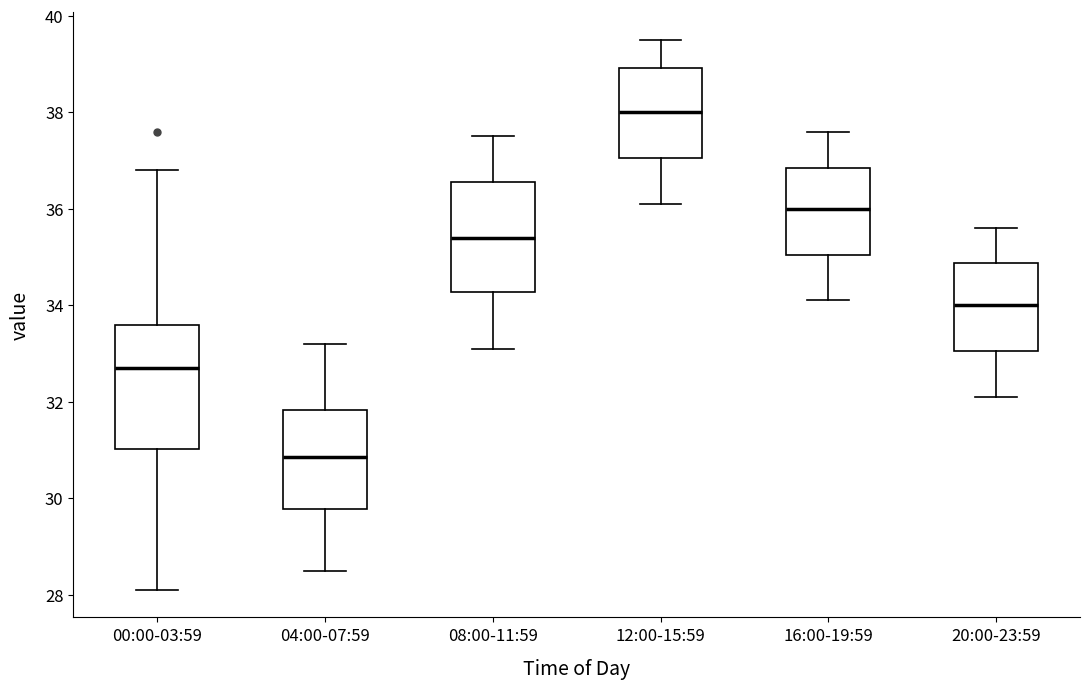

Where does the lower whisker of the box for 08:00-11:59 end on the y-axis? The values are not printed on the chart, so give them approximately, as read against the axis.

33.2